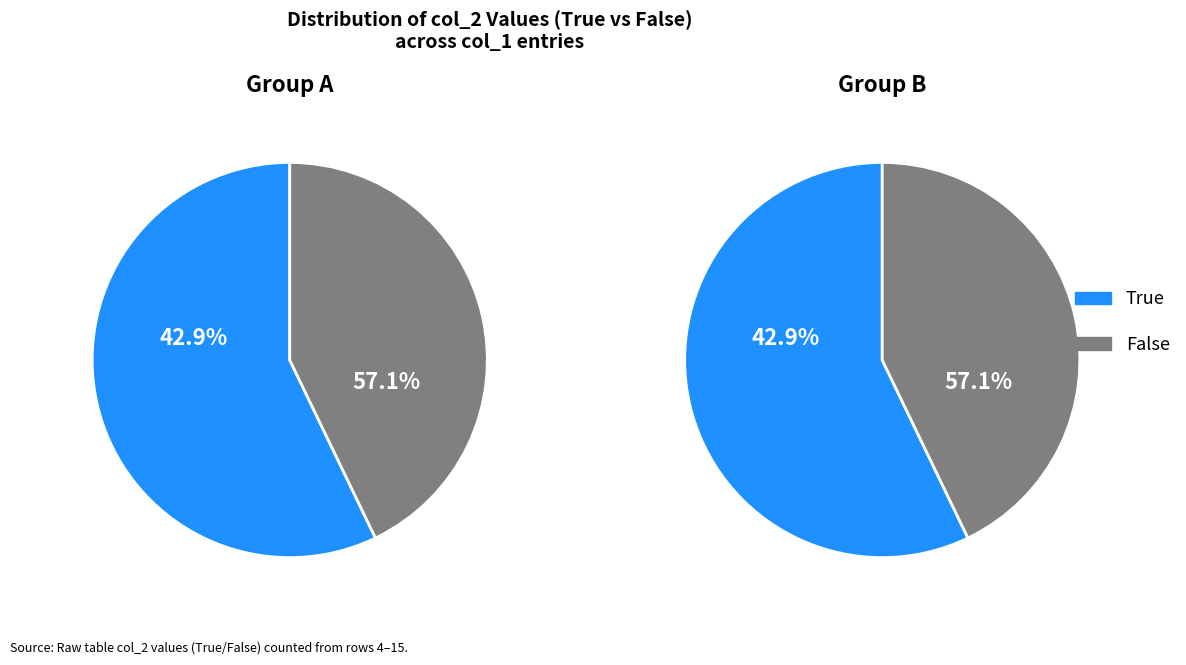

Rank the categories by value from lowest to highest.

False, True